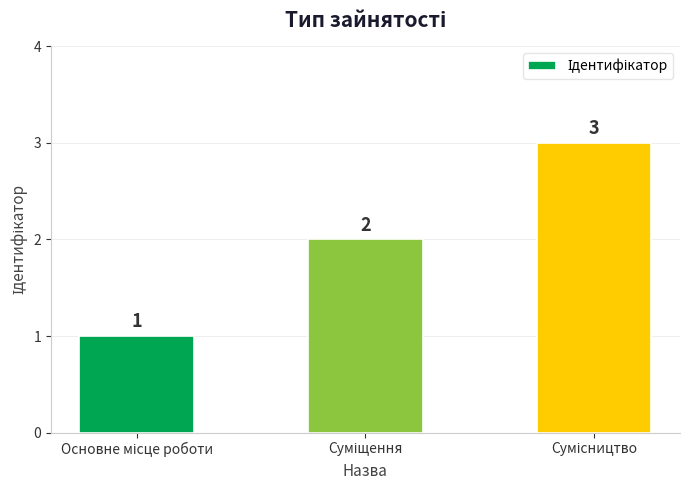

How many values are between 1 and 3?

3